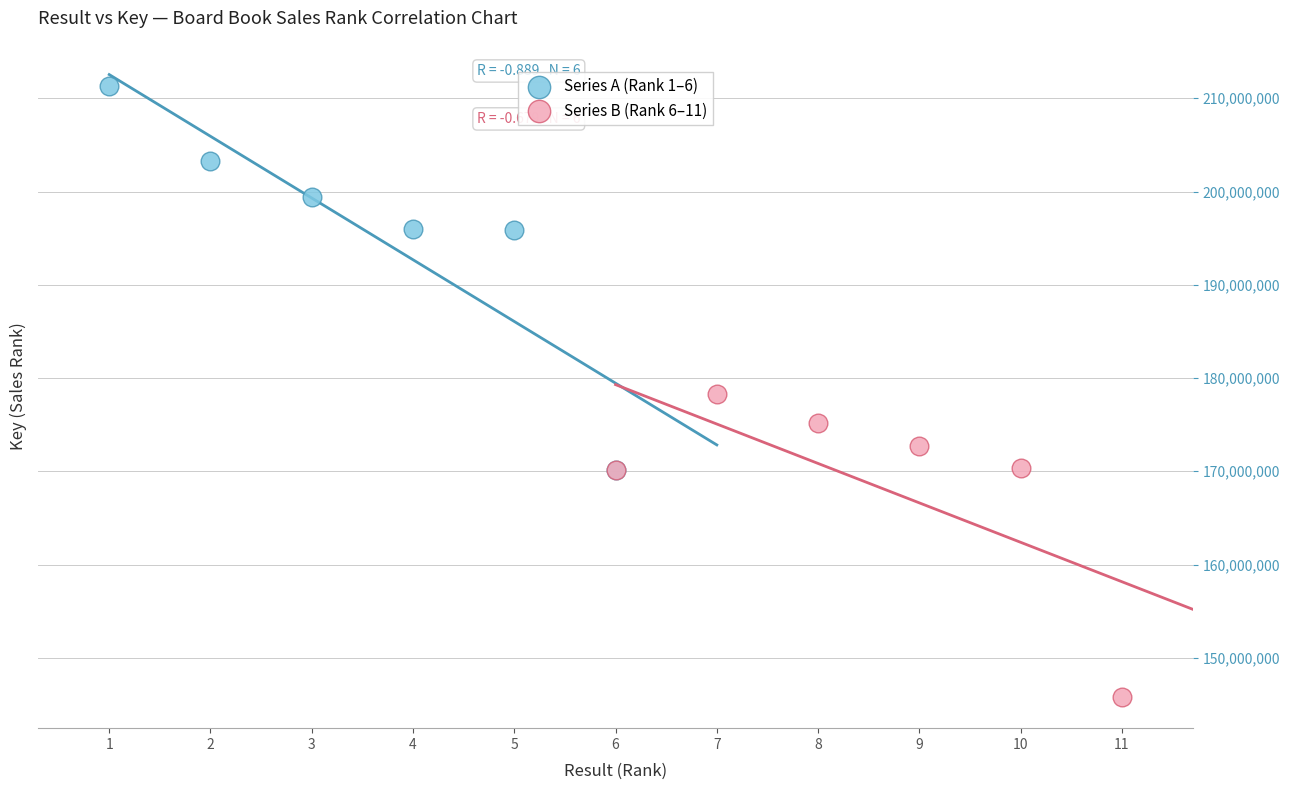

Which series reaches the maximum Y coordinate?

Series A (Rank 1–6)